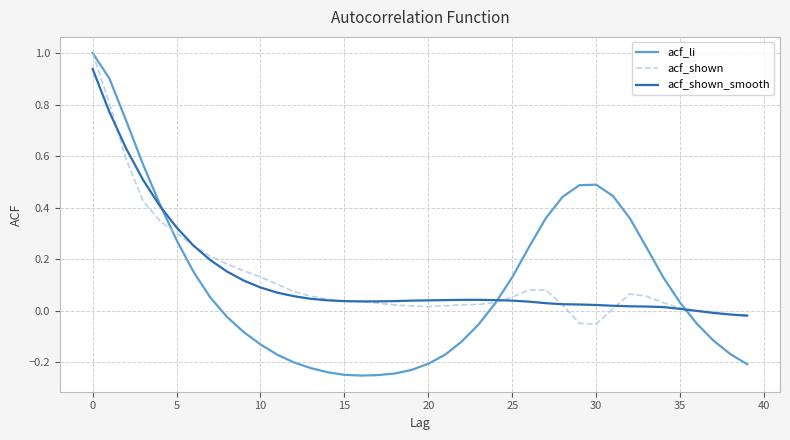

What is the maximum value shown in the chart?

1.0